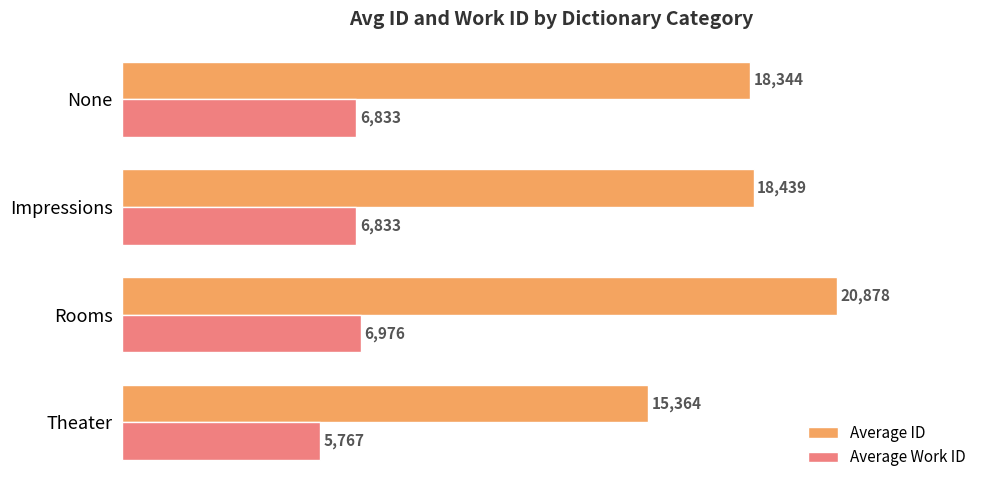

What value does the Average ID series have at Impressions, to the nearest 100?

18400